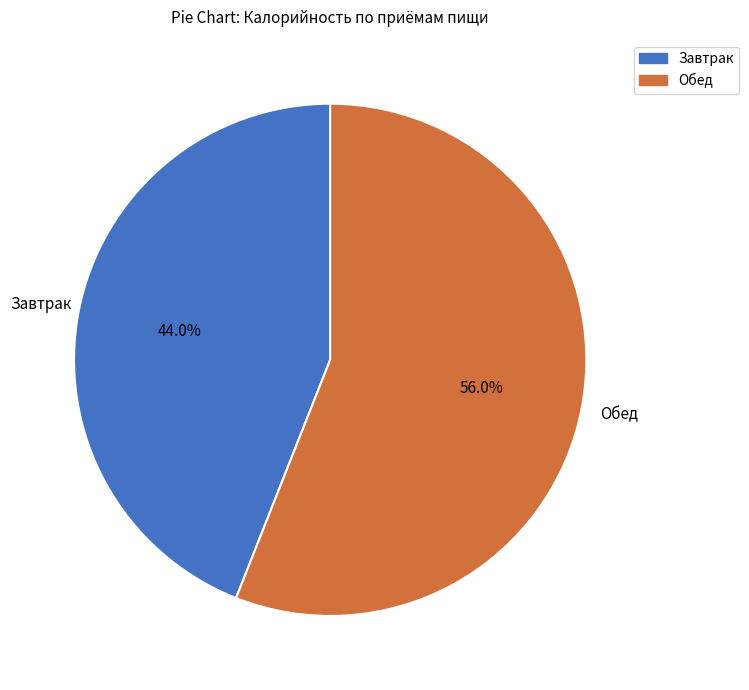

To the nearest percent, what is the combined percentage of Обед and Завтрак?

100%